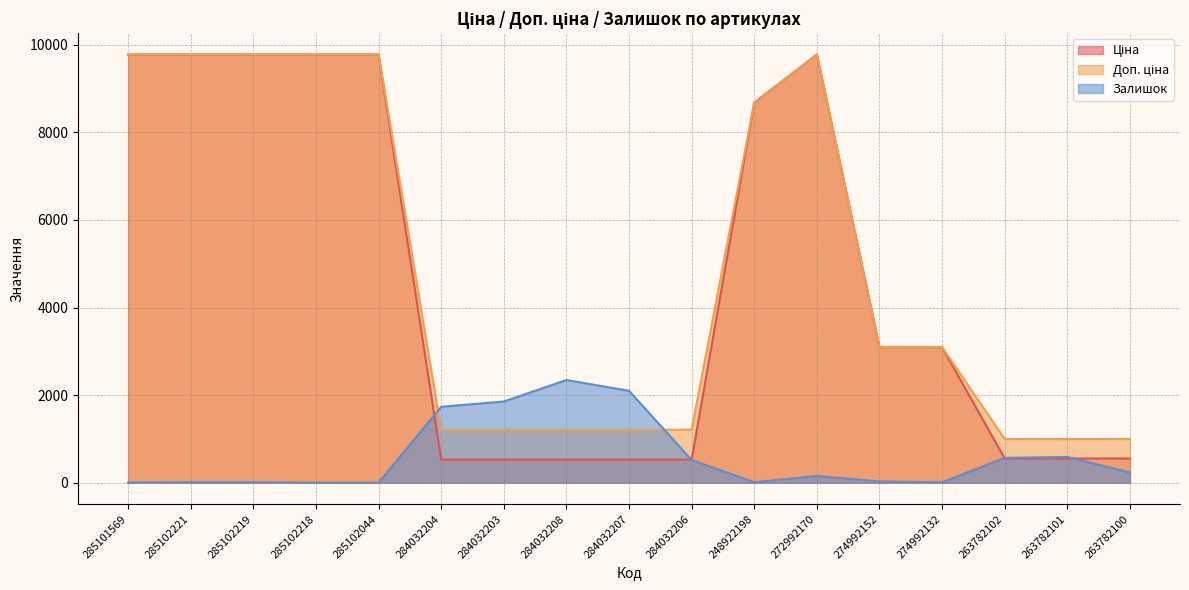

What is the difference between the maximum and minimum values in the Доп. ціна series?

8778.0